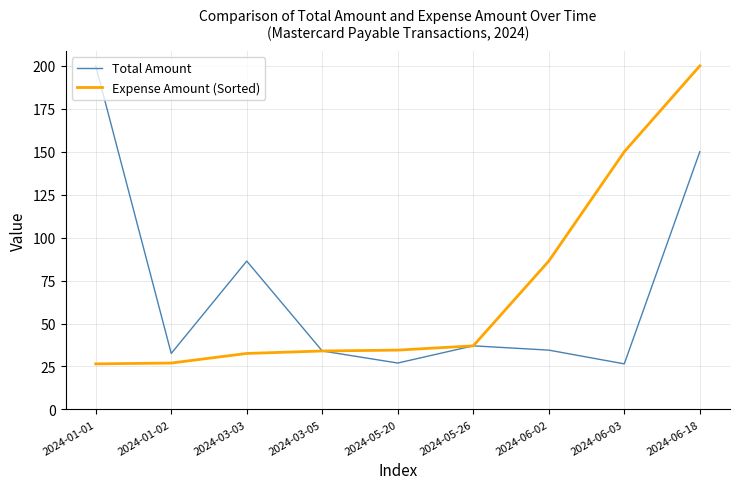

At 2024-01-01, list the series in order from smallest to largest.

Expense Amount (Sorted), Total Amount